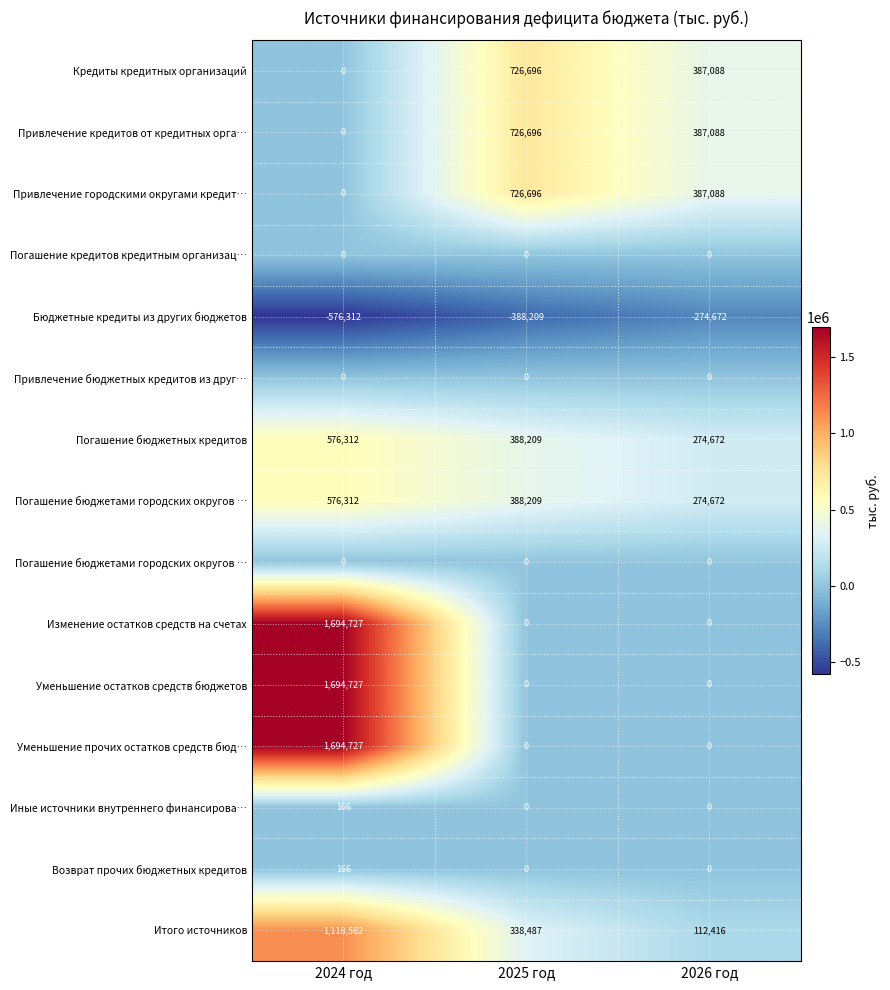

What is the minimum value shown in the chart?

-576312.0